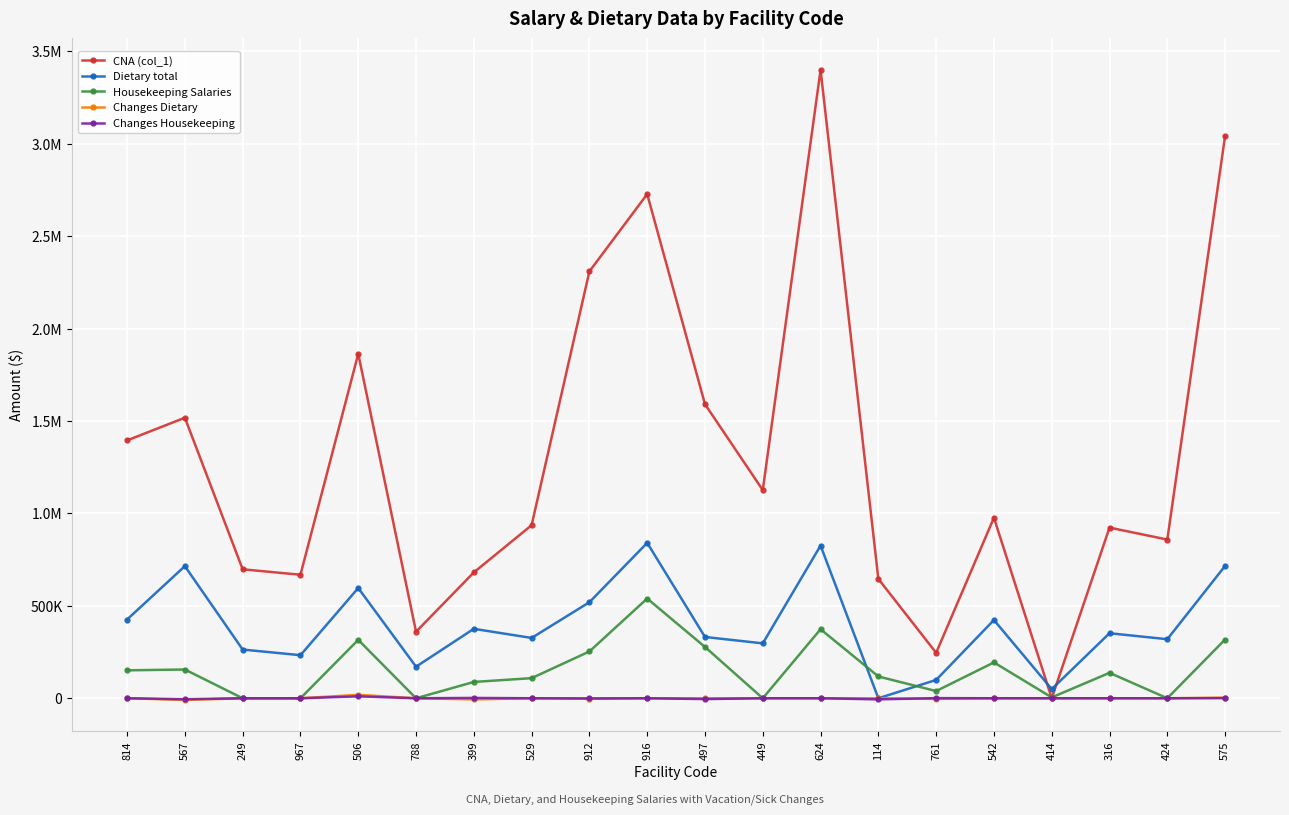

The CNA (col_1) series shows 1517483 at 567. True or false?

True